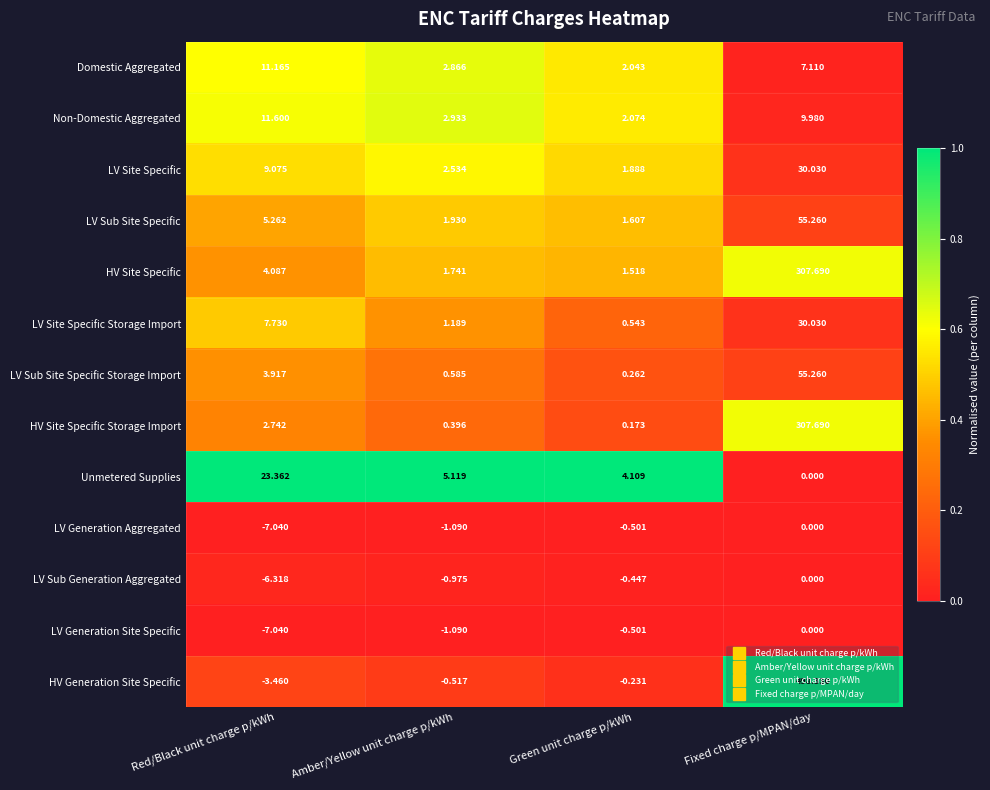

At which category does the chart reach its minimum across all series?

Red/Black unit charge p/kWh